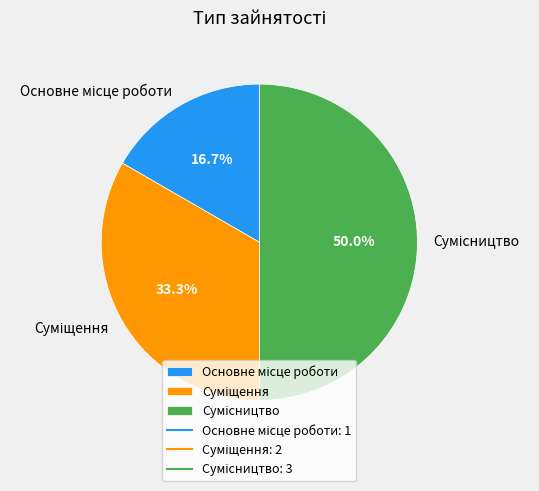

What is the ratio of the value at Сумісництво to the value at Суміщення?

1.5